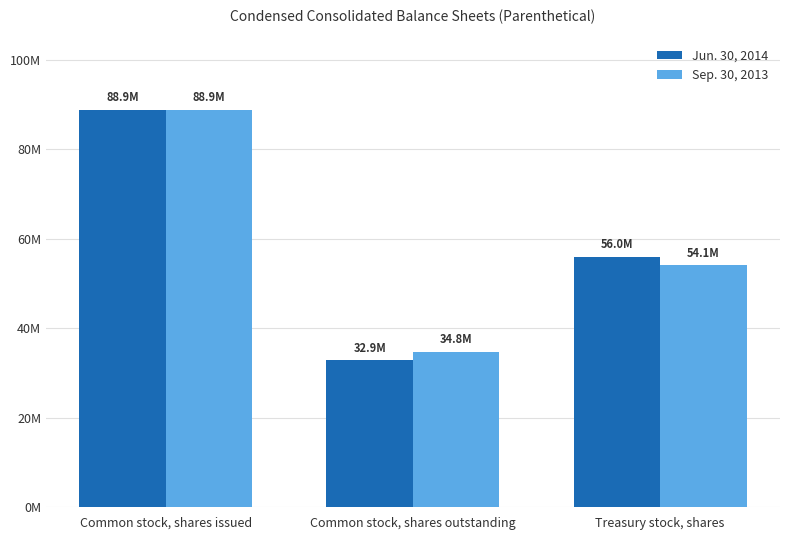

Rank the series by their maximum value, from lowest to highest.

Jun. 30, 2014, Sep. 30, 2013